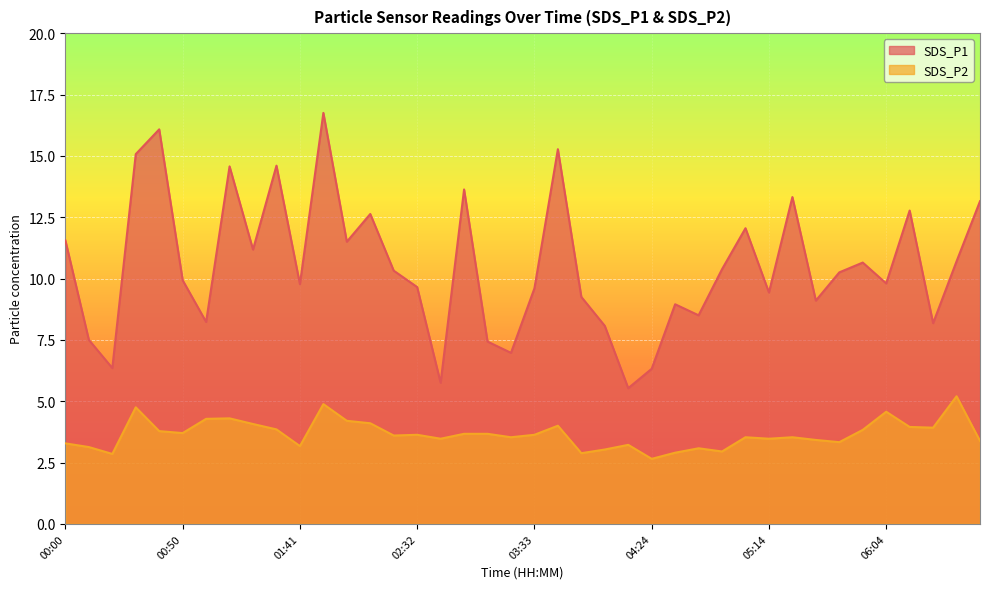

What position from the left is 04:44?

28